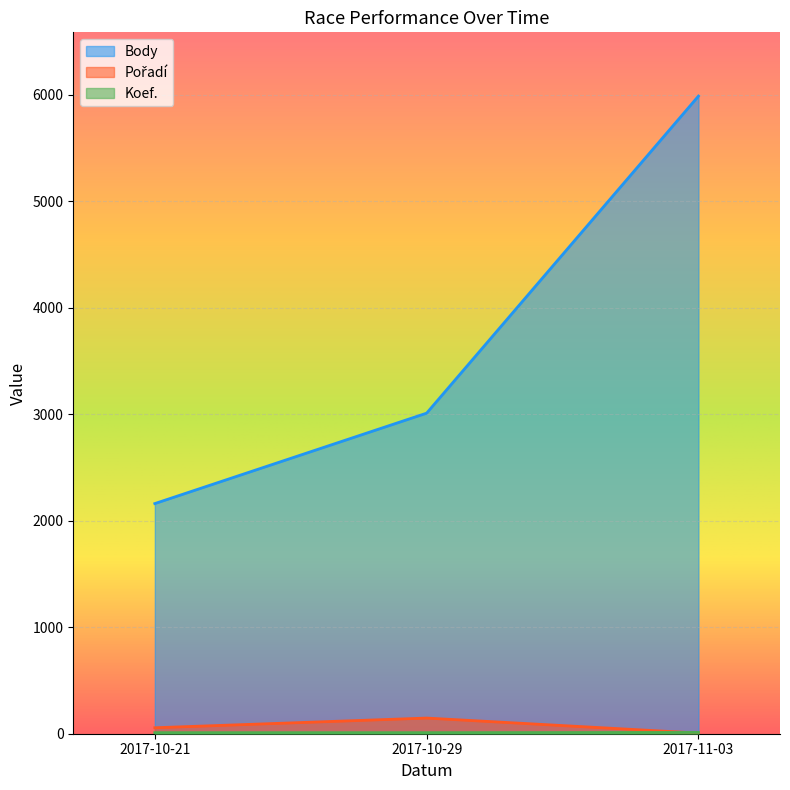

How many data points in Body are less than 3010?

1